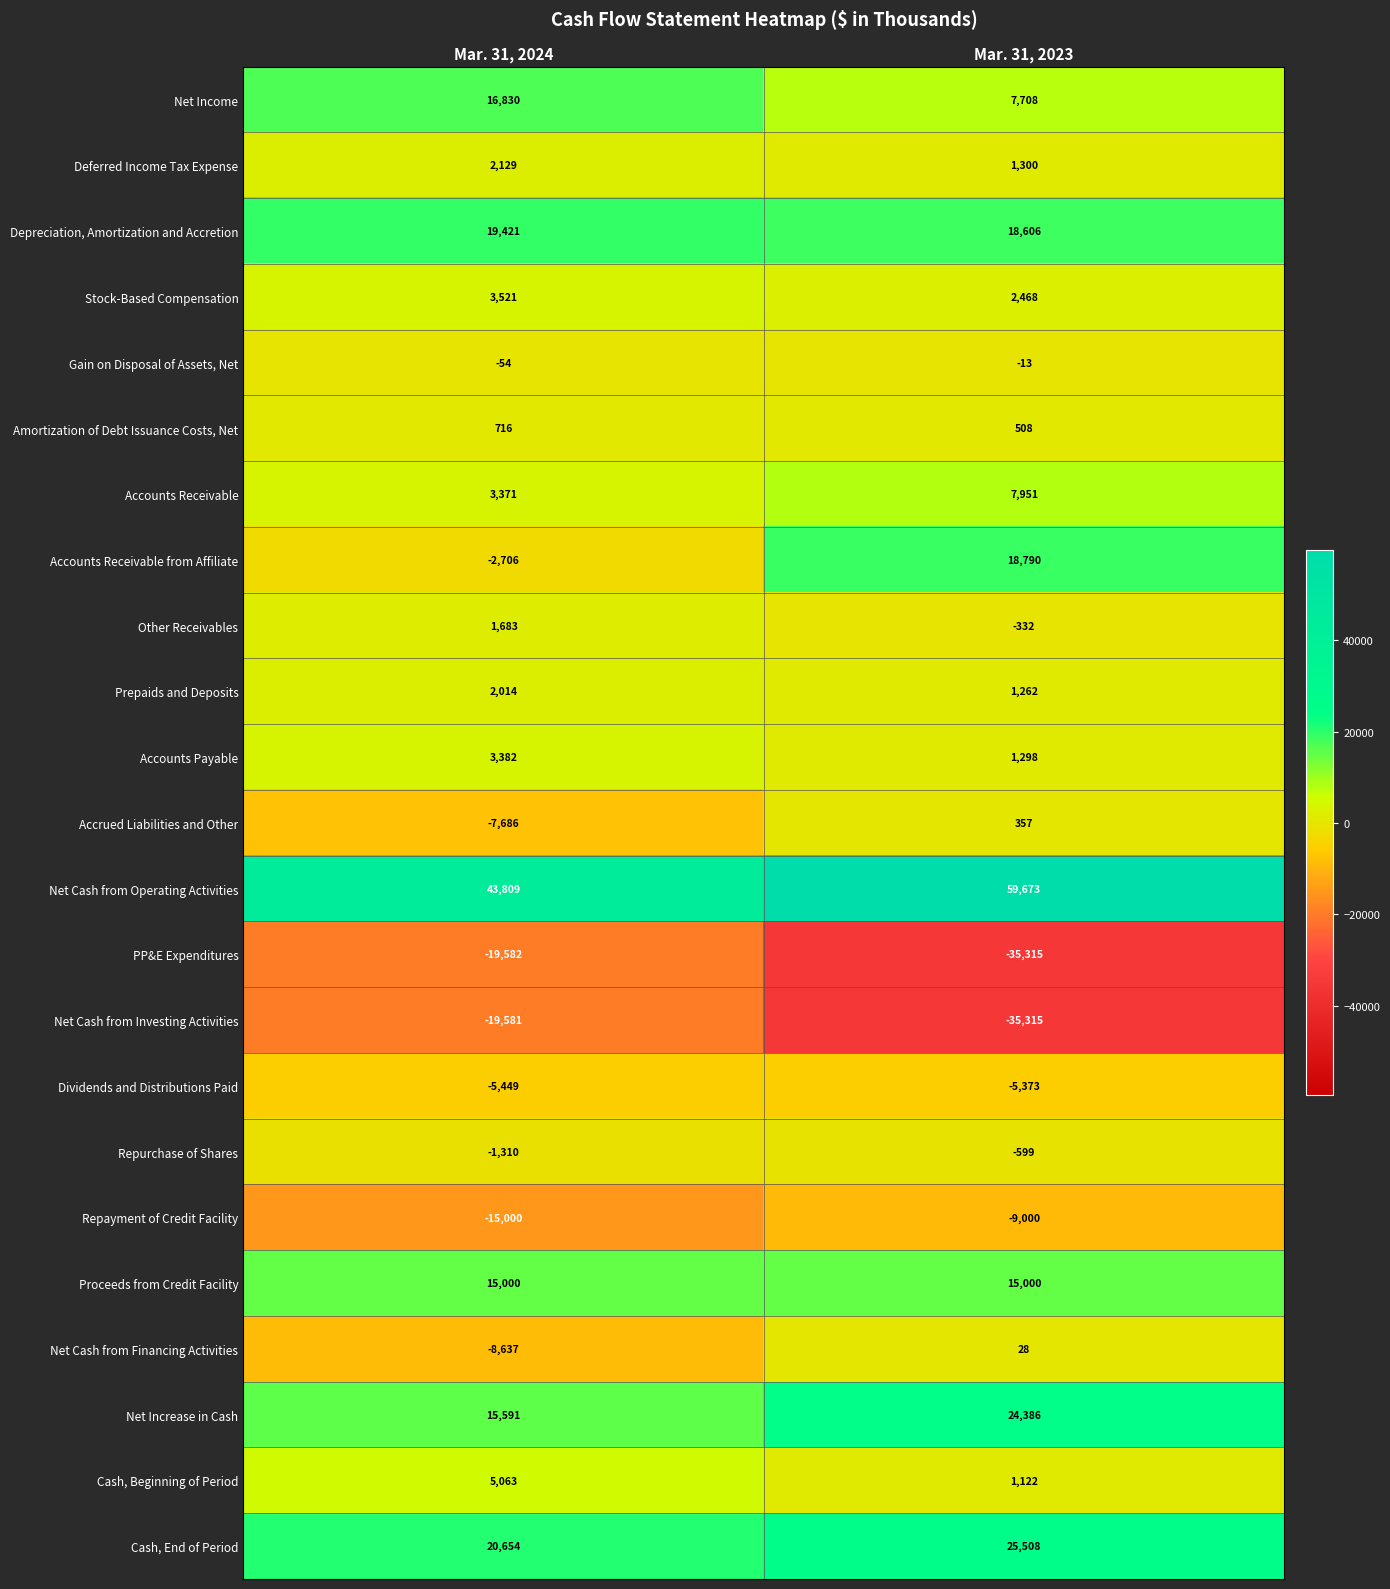

The value of Cash, Beginning of Period at Mar. 31, 2023 is 259. True or false?

False